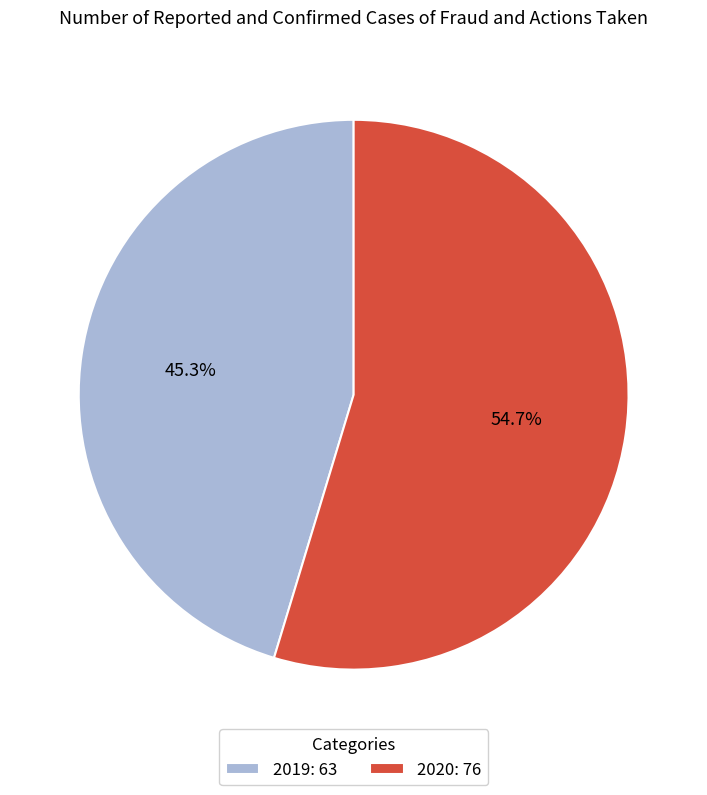

Is the sum of 2020 and 2019 greater than half?

Yes